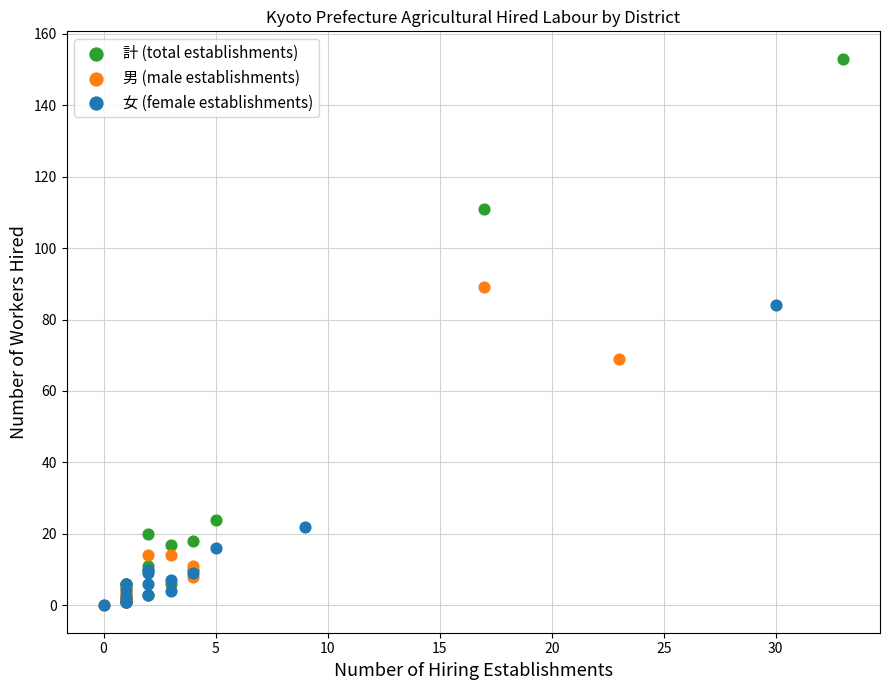

Which series contains the highest Y value?

計 (total establishments)